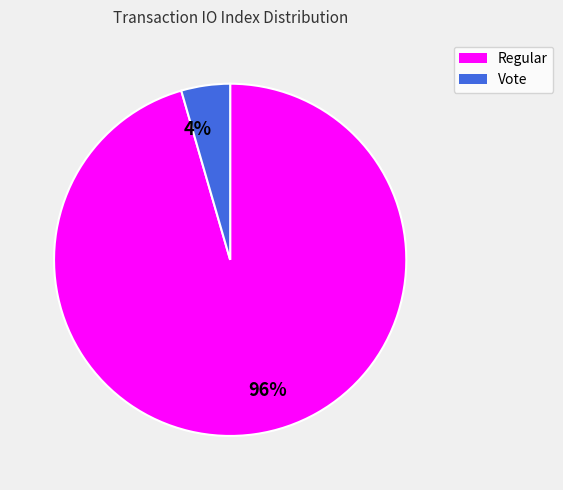

How many slices are in this pie chart?

2